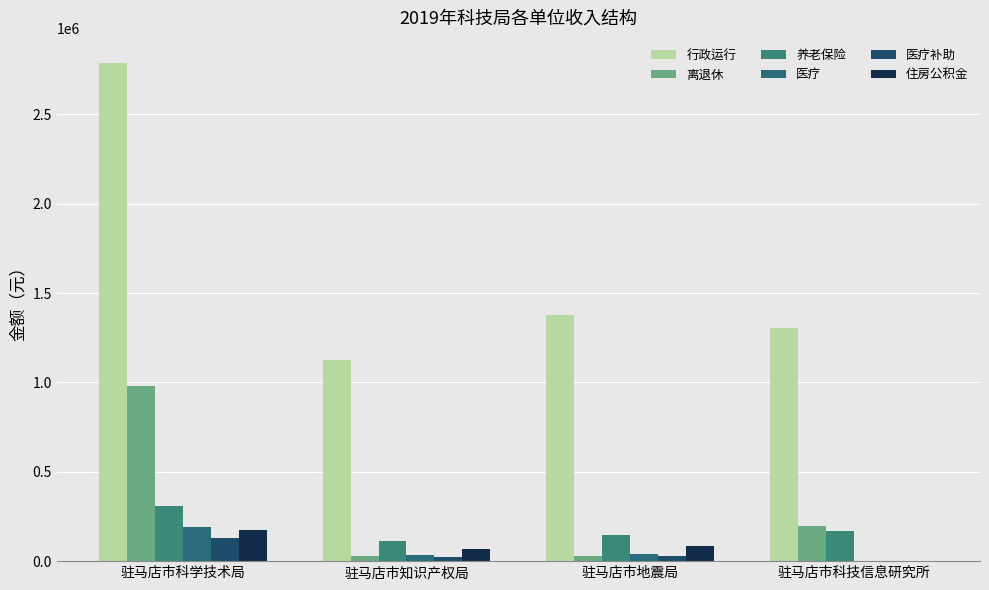

What is the total value across all series at 驻马店市科技信息研究所?

1668802